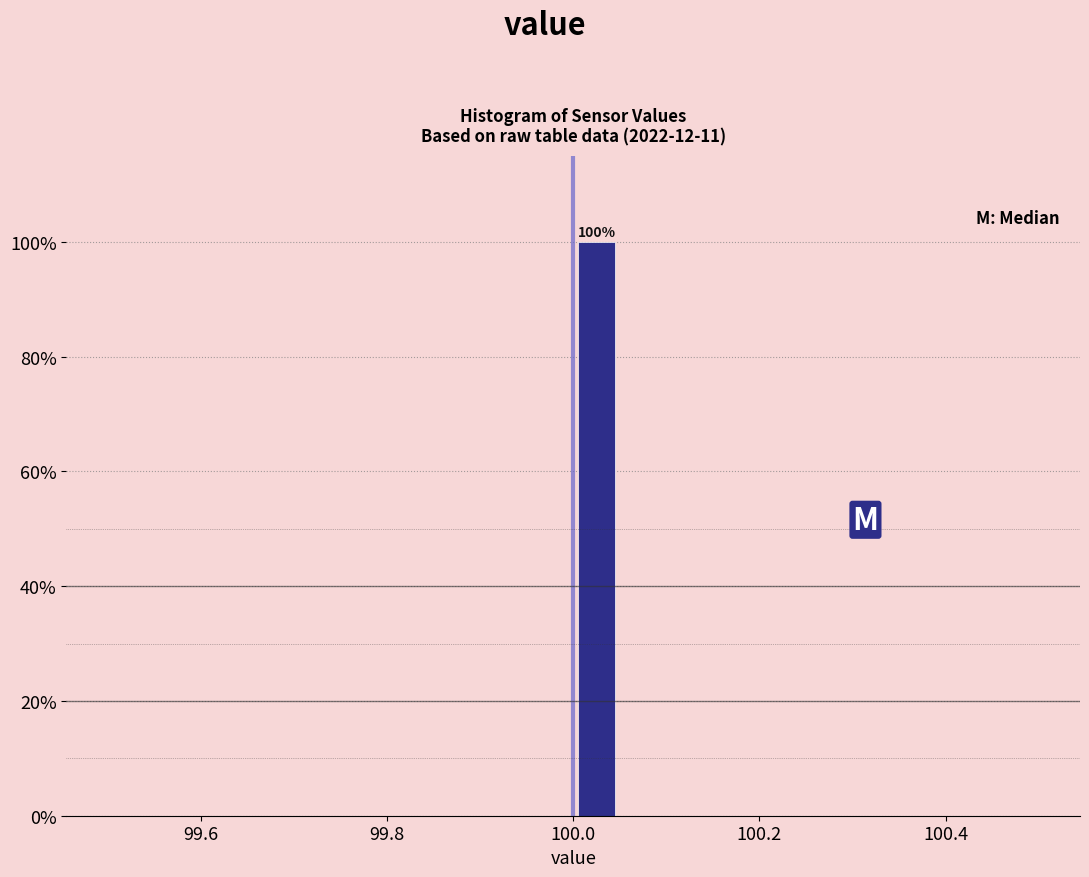

Read against the x-axis, roughly where is the centre of the tallest bar?

100.02